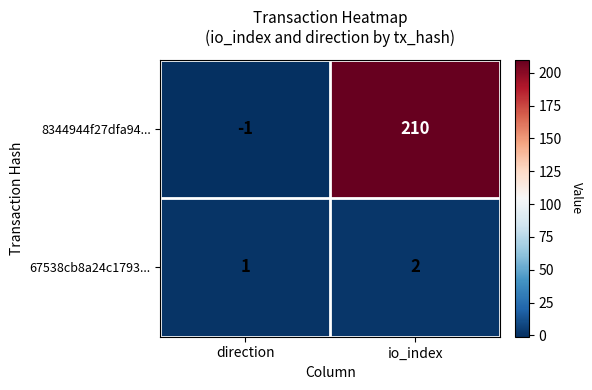

List the labels in order of 67538cb8a24c1793... value, largest first.

io_index, direction